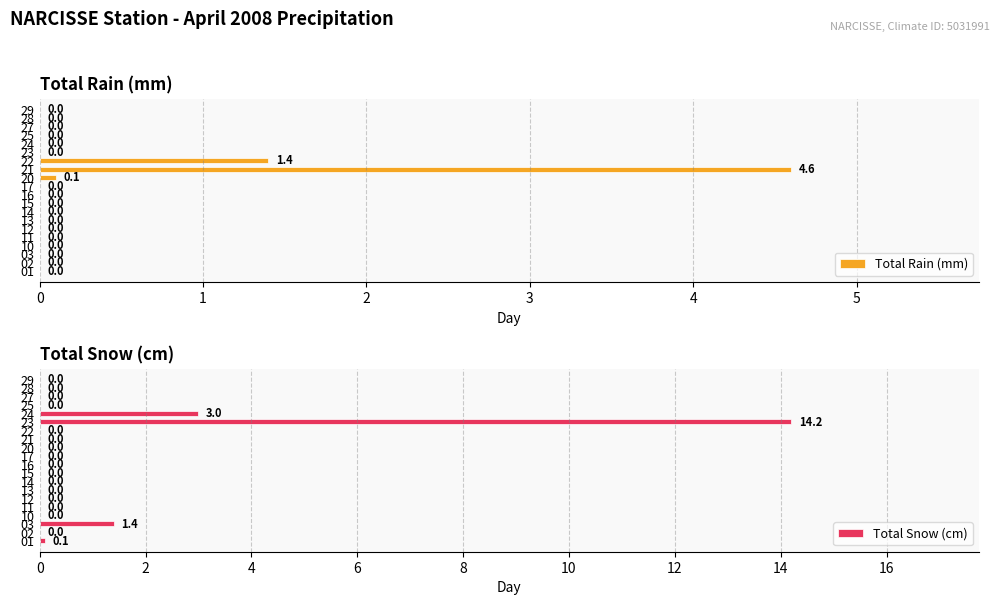

What is the highest value of the Total Rain (mm) series?

4.6